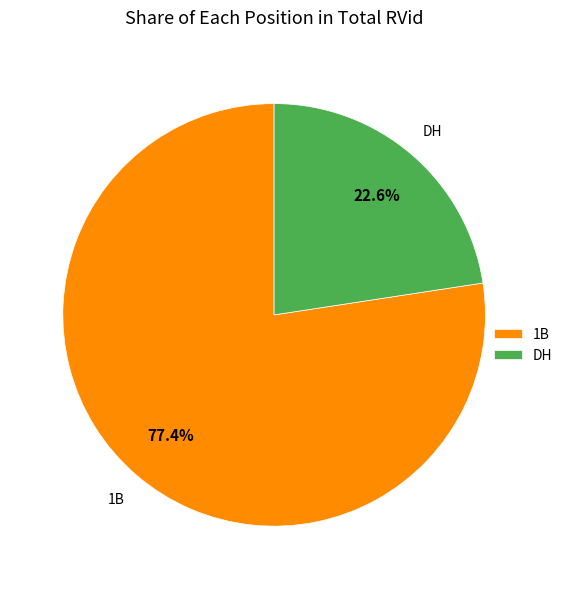

Rank the categories by value from lowest to highest.

DH, 1B